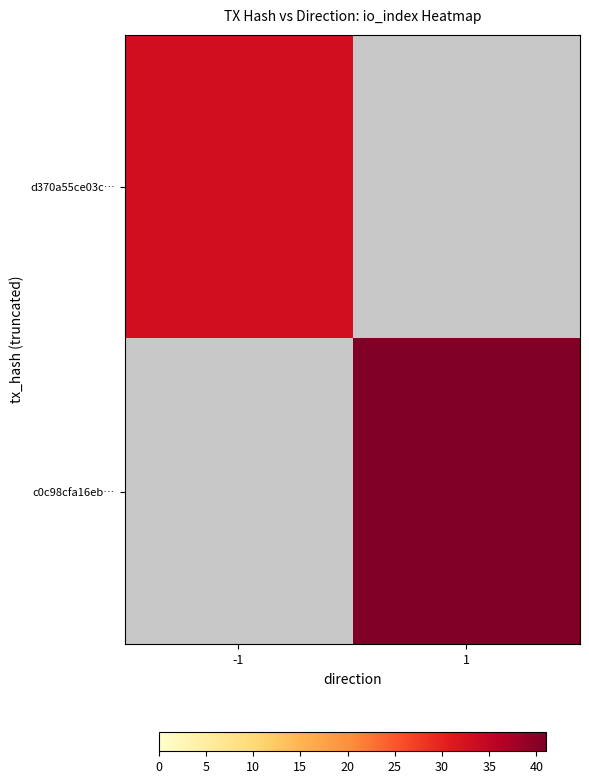

Which series has the largest range (max minus min)?

d370a55ce03c…